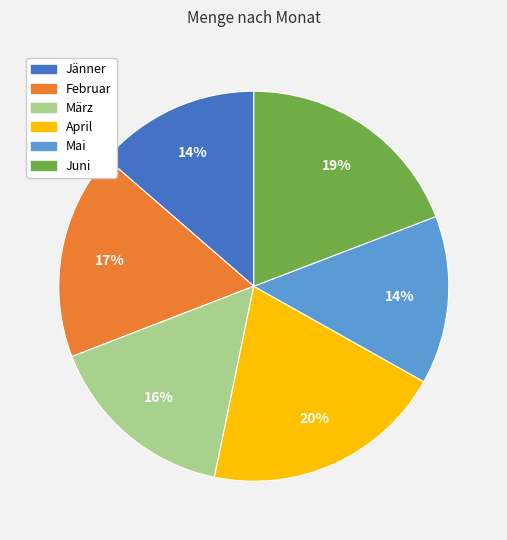

Is it true that Mai is 14% of the pie?

True